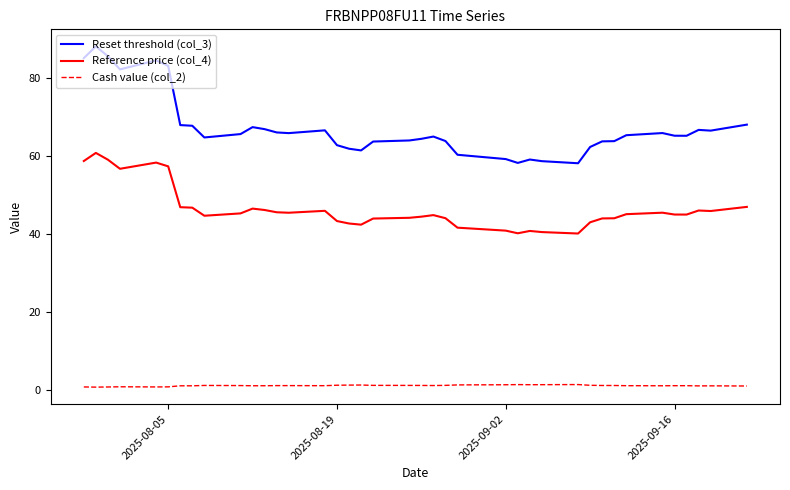

True or false: Reference price (col_4) and Reset threshold (col_3) intersect in this chart.

False